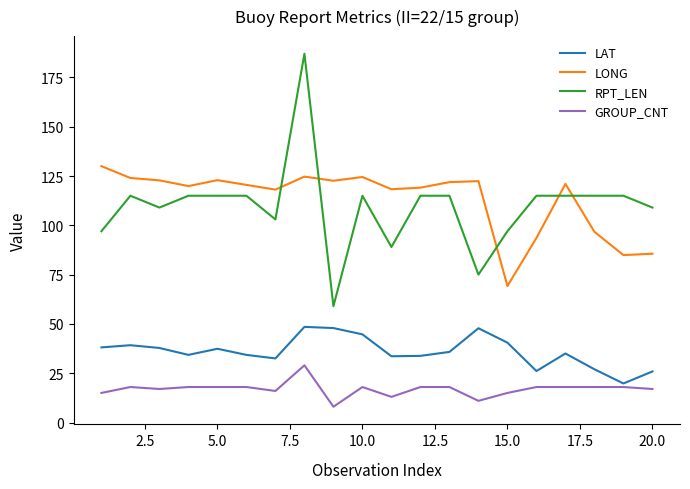

Which series has the widest spread of values?

RPT_LEN